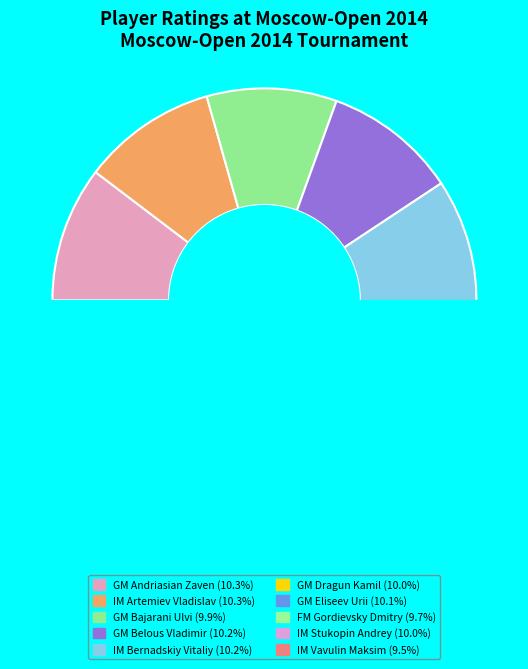

Approximately how many times larger is the value at GM Andriasian Zaven compared to GM Belous Vladimir?

1.0